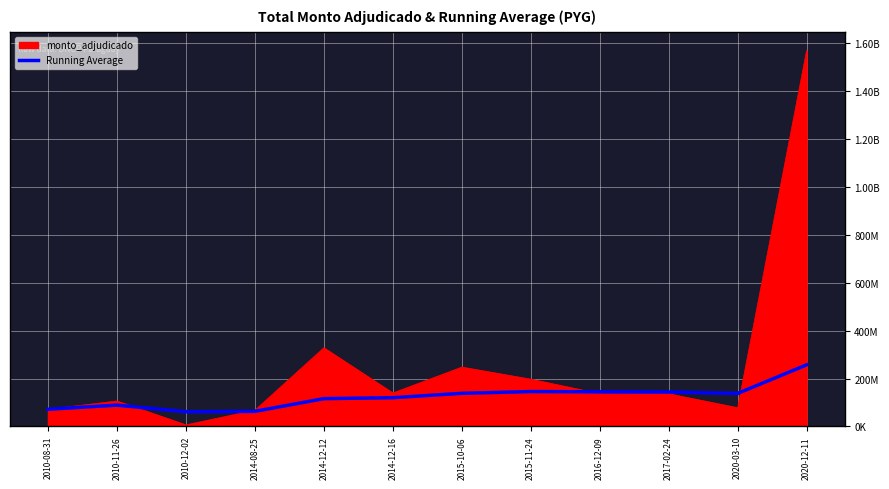

What are all the series names shown in the legend?

monto_adjudicado, Running Average